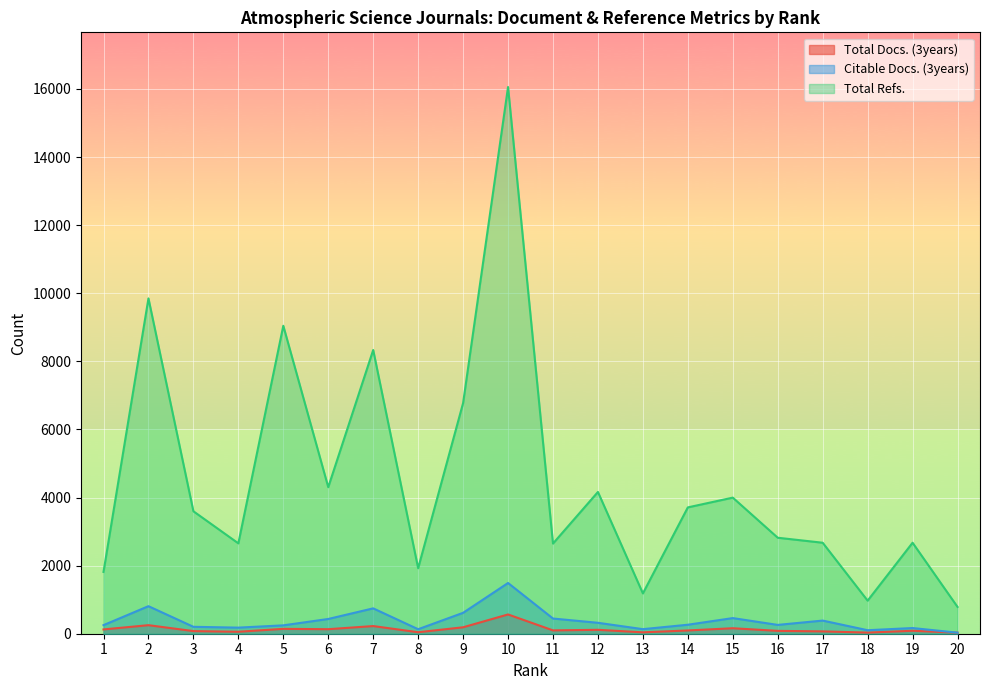

Rank the categories by Total Docs. (3years) value from lowest to highest.

20, 18, 13, 8, 4, 17, 3, 16, 19, 14, 11, 12, 1, 6, 5, 15, 9, 7, 2, 10